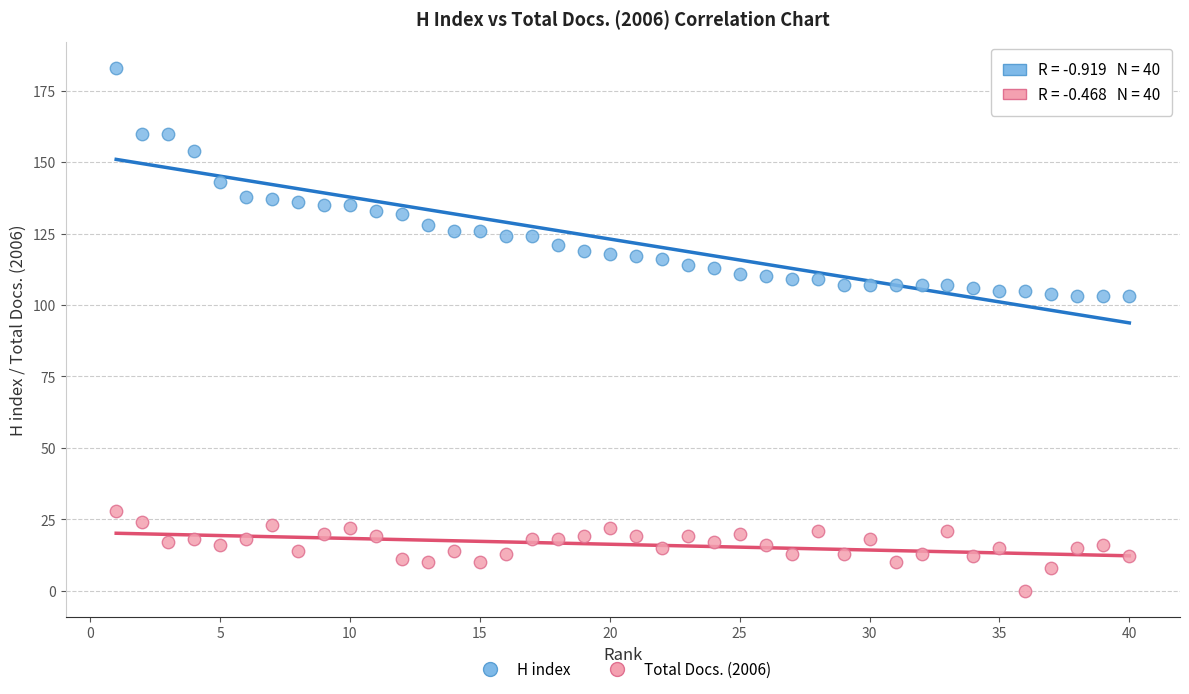

What is the X range (max minus min) for the scatter plot?

39